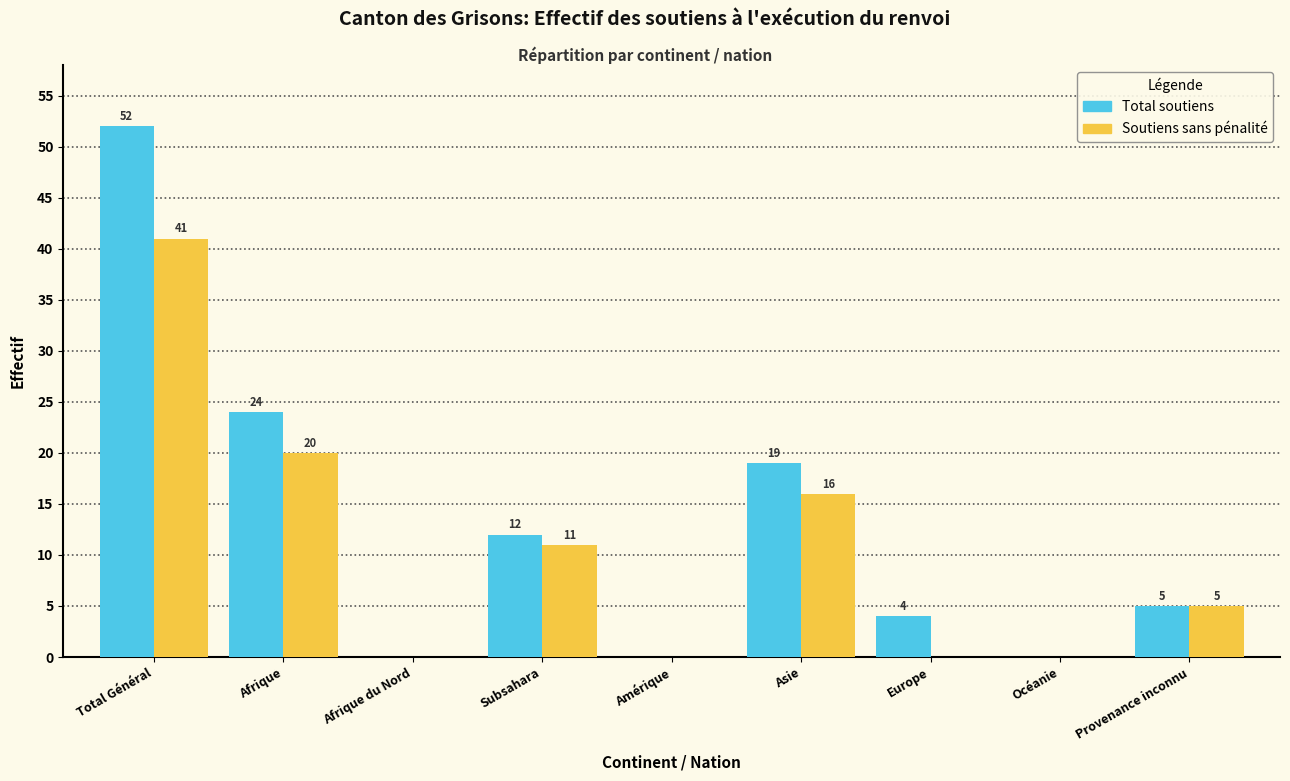

Reading left to right, list all the values displayed in this chart.

Total soutiens: Total Général=52	Afrique=24	Afrique du Nord=0	Subsahara=12	Amérique=0	Asie=19	Europe=4	Océanie=0	Provenance inconnu=5
Soutiens sans pénalité: Total Général=41	Afrique=20	Afrique du Nord=0	Subsahara=11	Amérique=0	Asie=16	Europe=0	Océanie=0	Provenance inconnu=5